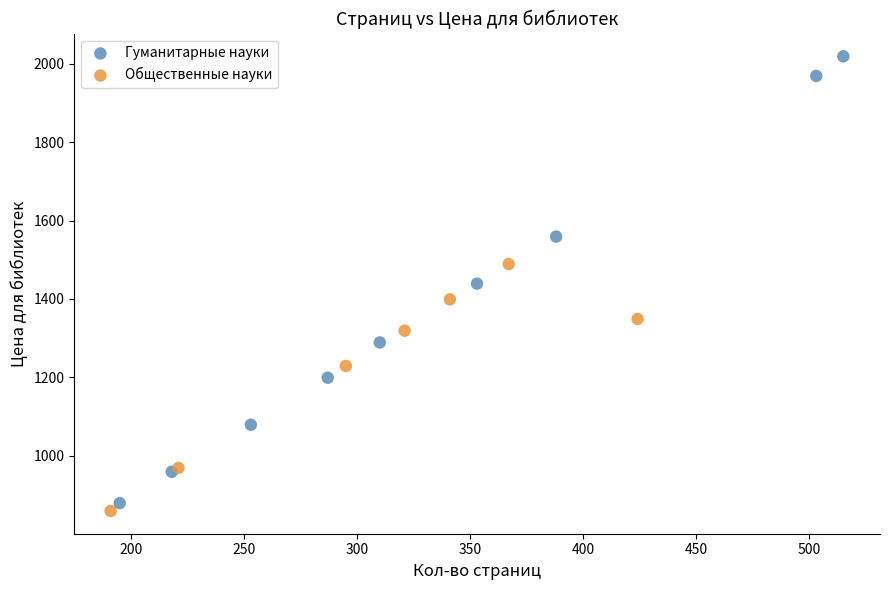

Which series has the largest Y range (max minus min)?

Гуманитарные науки